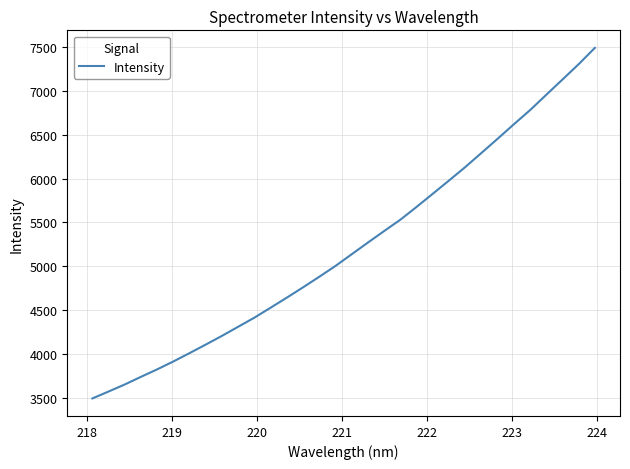

What is the maximum value shown in the chart?

7488.7